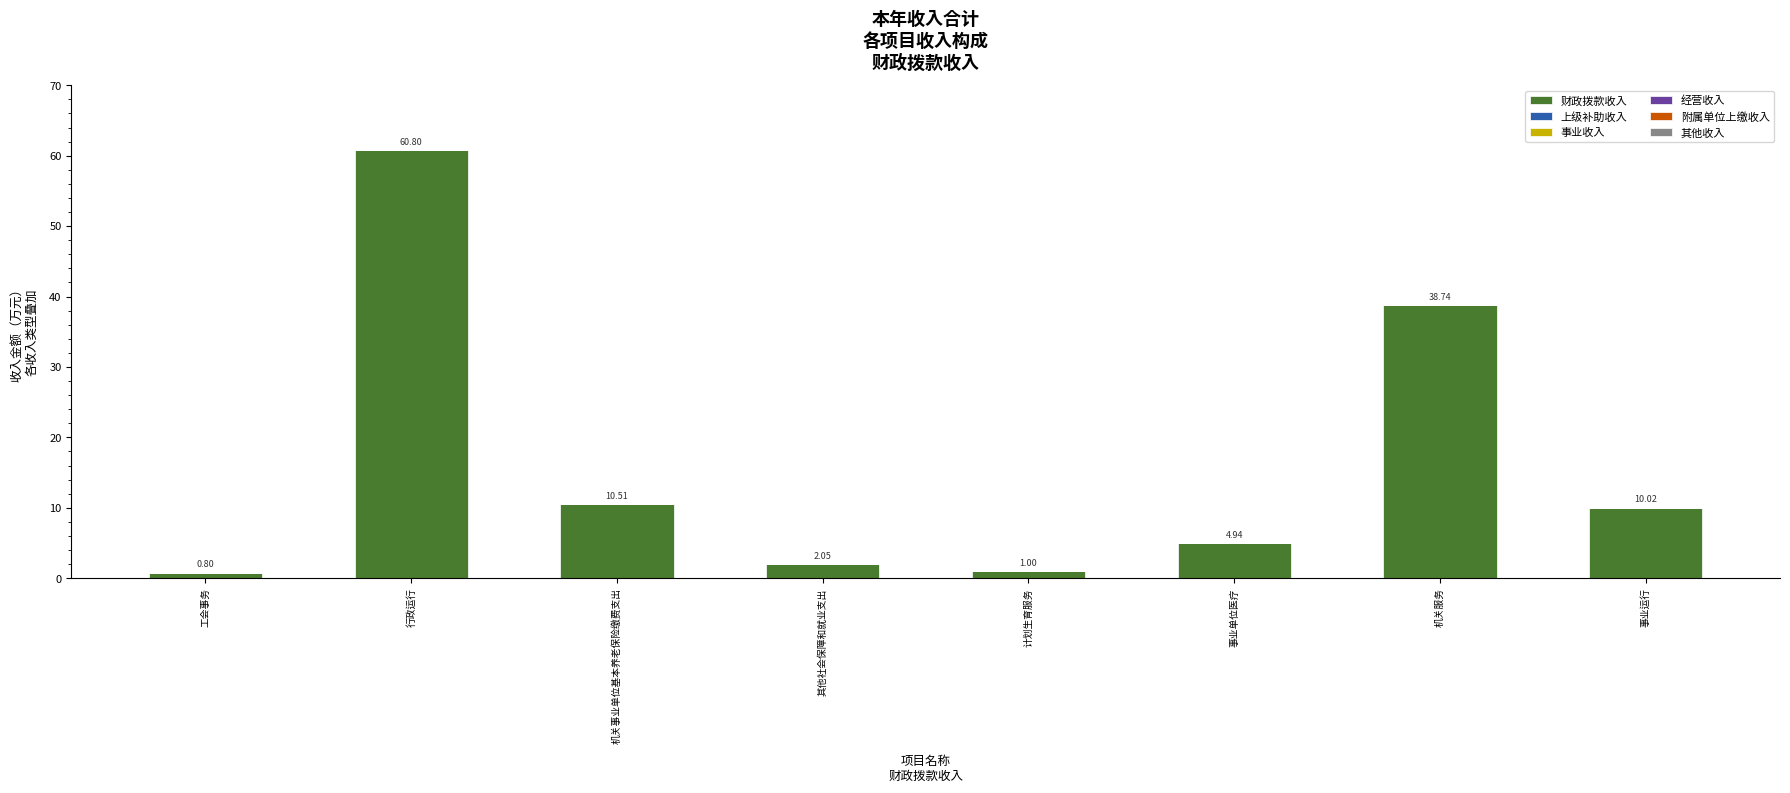

Does the chart contain any negative values?

No